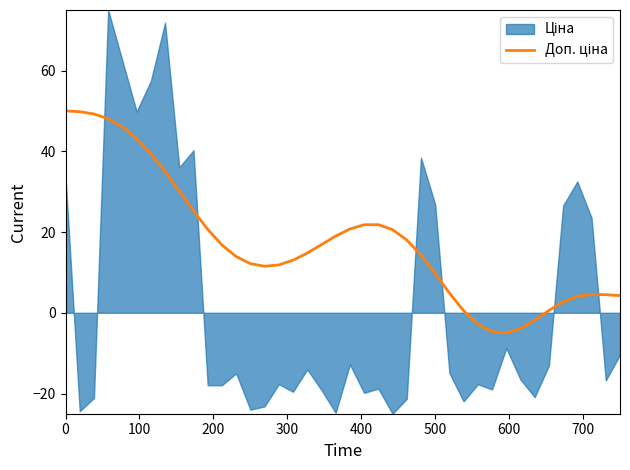

What is the sum of all values?

701.5